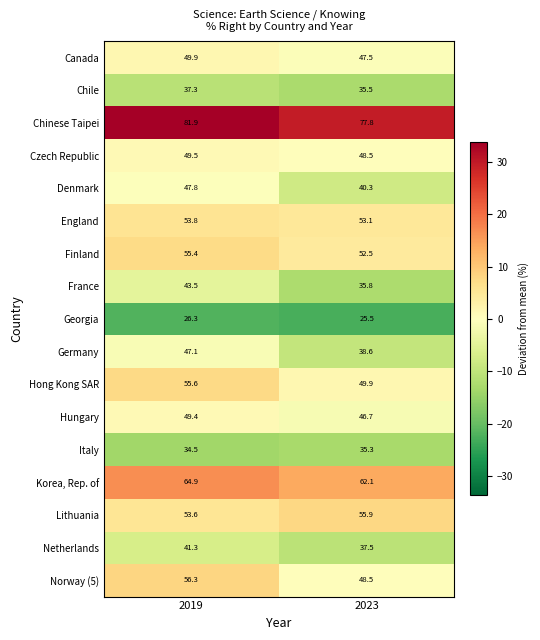

How many data points does each series have?

2